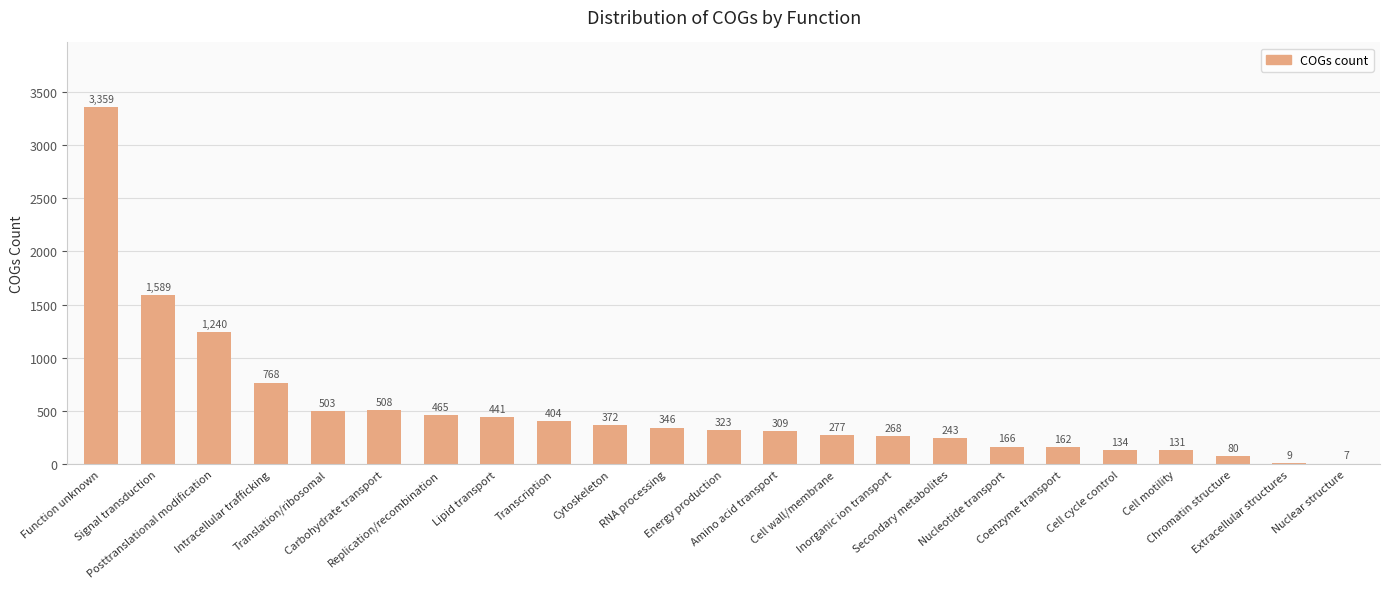

What is the greatest value displayed?

3359